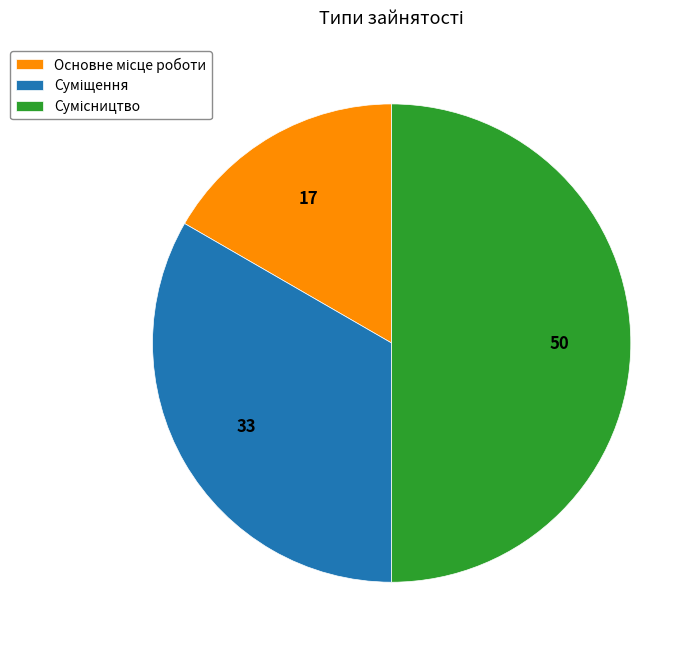

Rank the categories by value from lowest to highest.

Основне місце роботи, Суміщення, Сумісництво